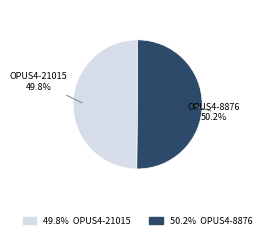

How many segments does this pie chart have?

2